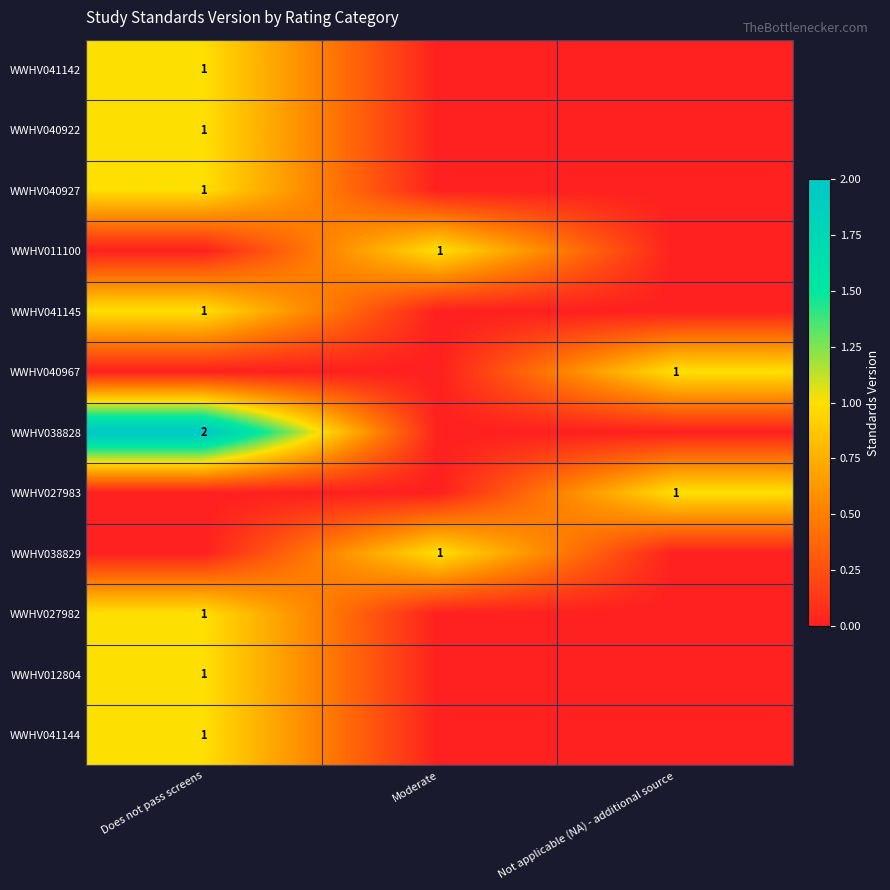

Is it true that WWHV027983 equals 0 at Not applicable (NA) - additional source?

False